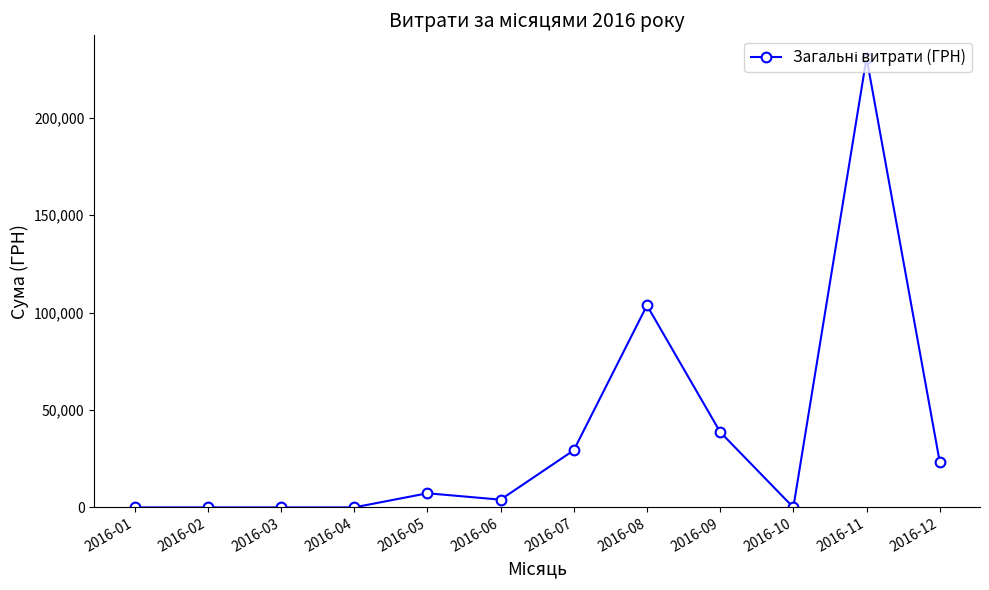

At which category does the chart reach its peak across all series?

2016-11